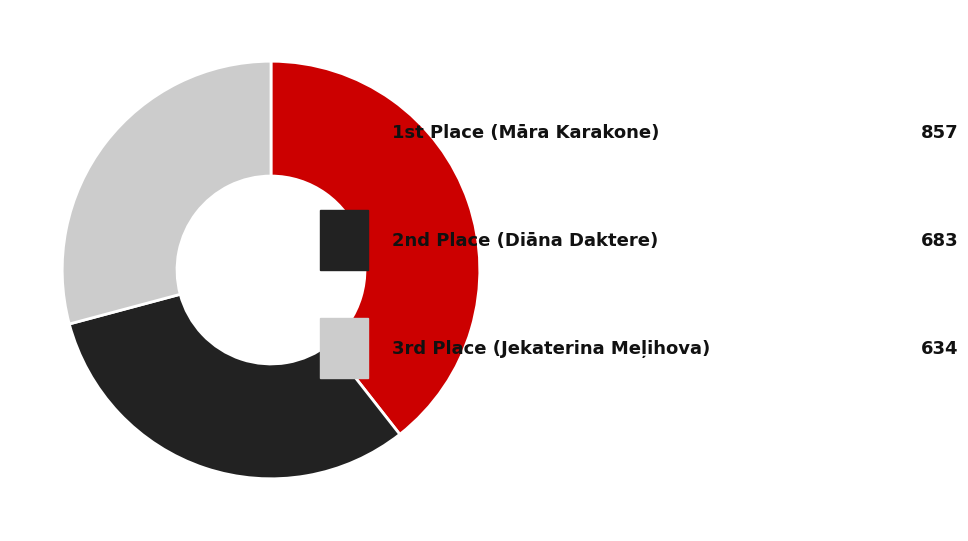

Does any single category account for the majority?

No